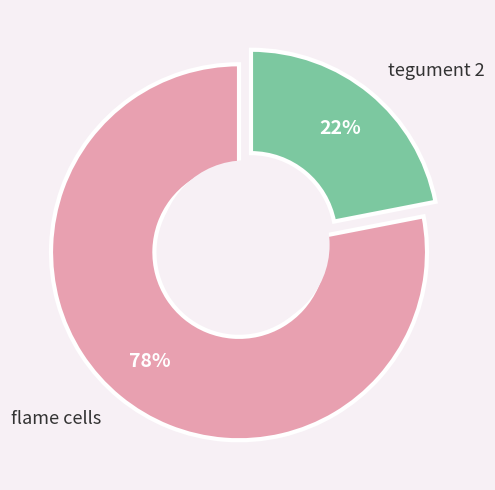

What is the smallest slice in the pie chart?

tegument 2